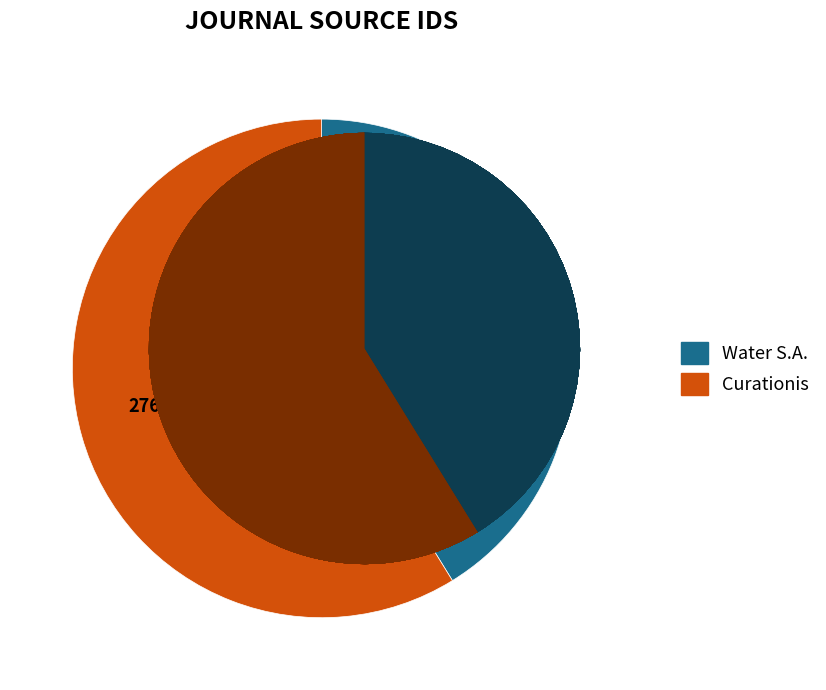

Is it true that Curationis is 74% of the pie?

False